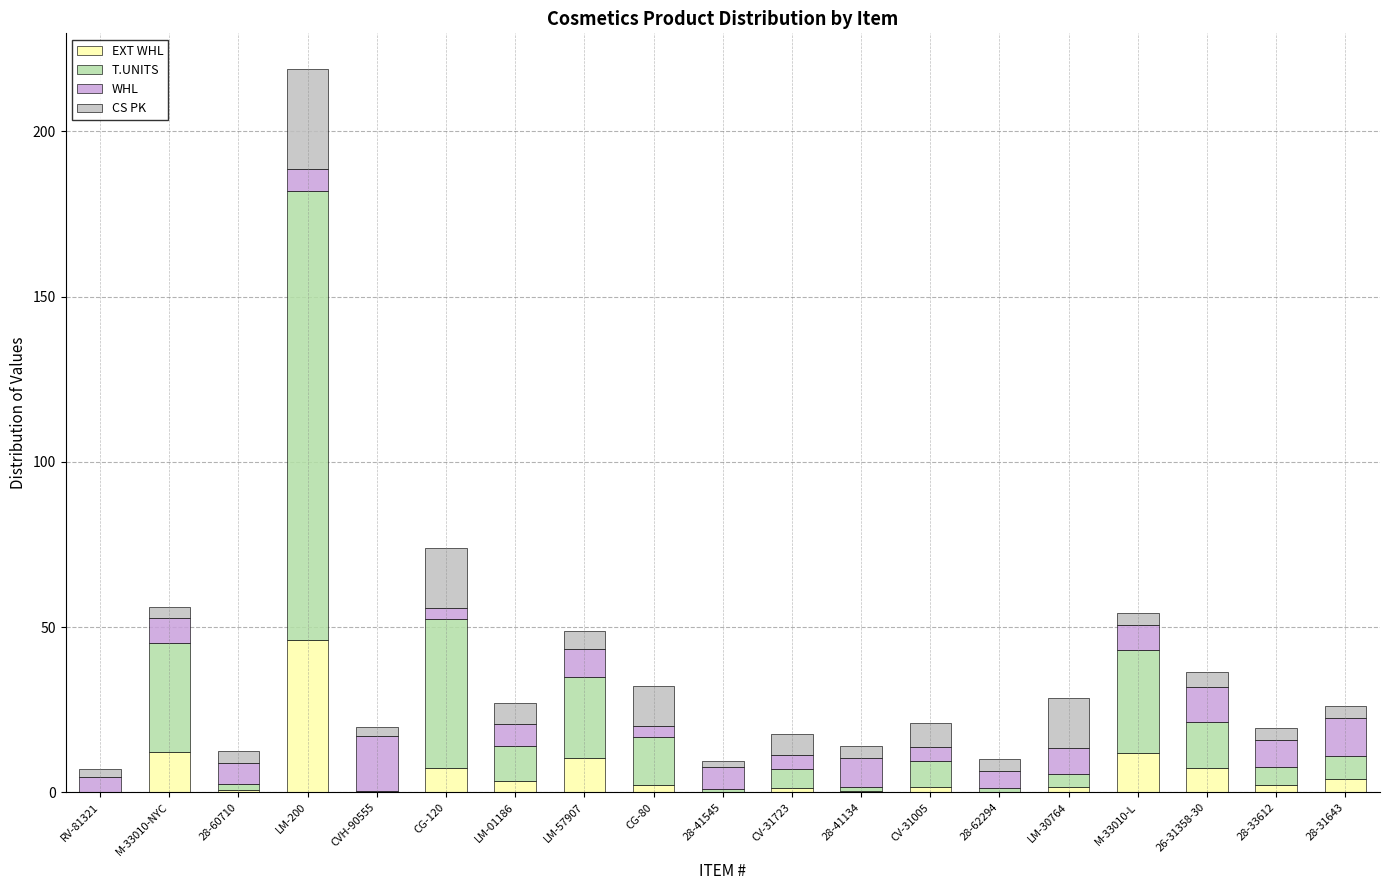

At which category is the sum across all series the highest?

LM-200